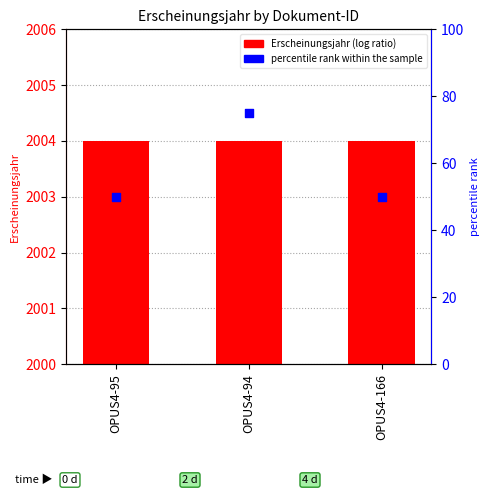

What is the total value across all series at OPUS4-166?

2054